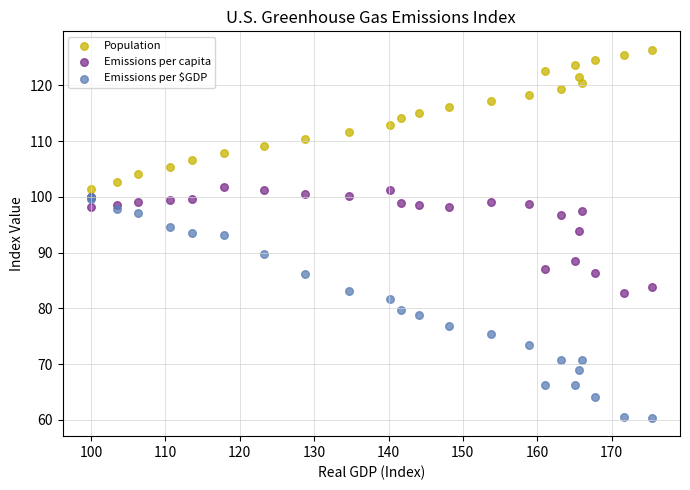

Which series contains the lowest Y value?

Emissions per $GDP